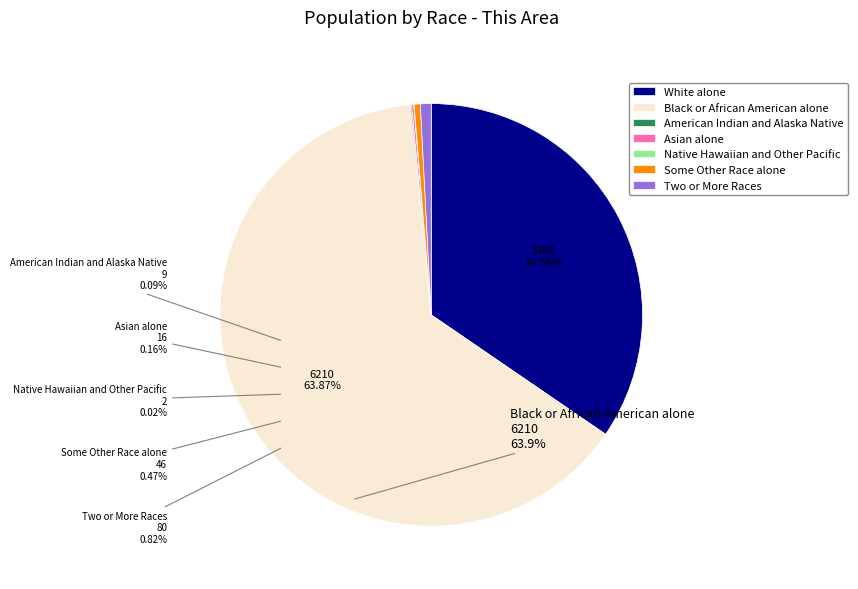

Is Black or African American alone the majority of the pie?

Yes